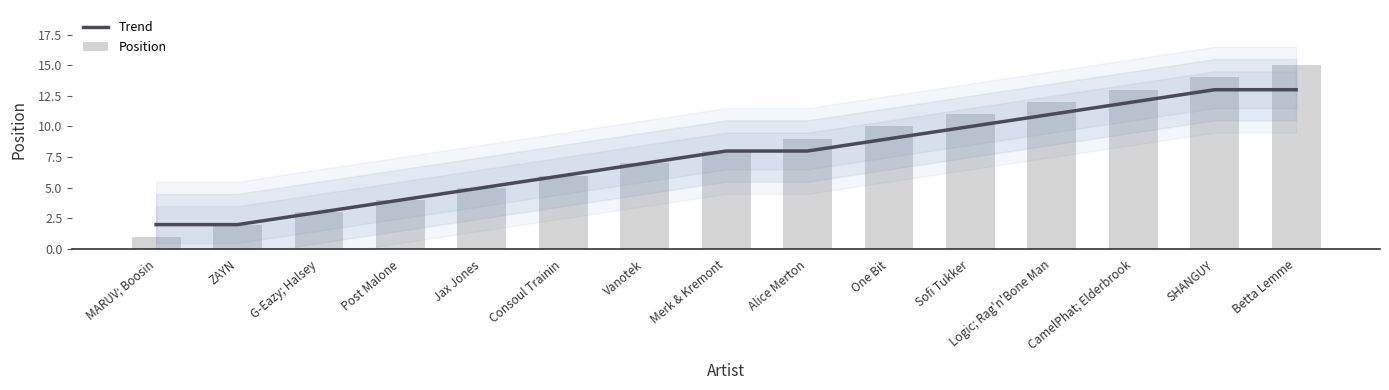

What is the average value of the Position series?

8